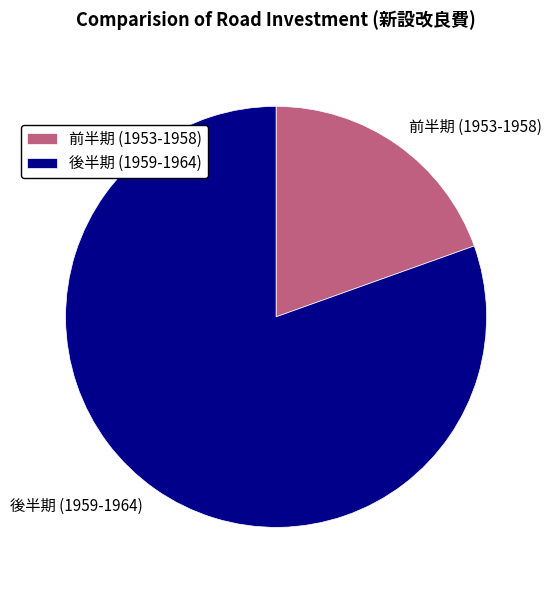

Is there a majority slice in this chart?

Yes